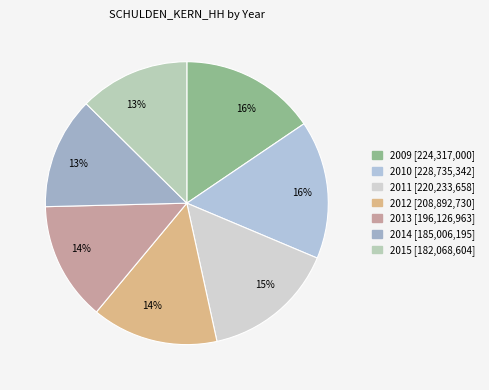

How many slices are in this pie chart?

7